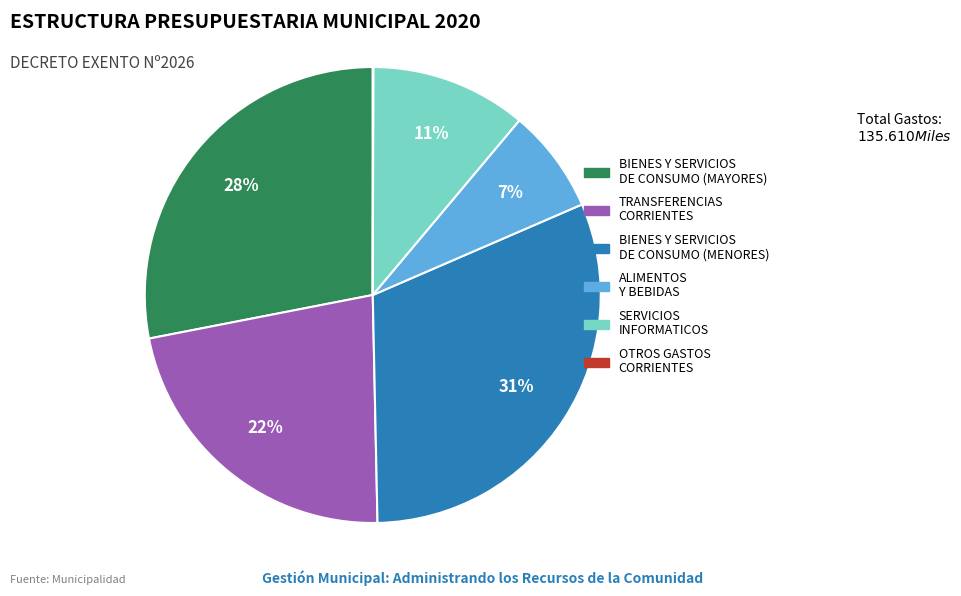

Does SERVICIOS INFORMATICOS represent more than half of the total?

No